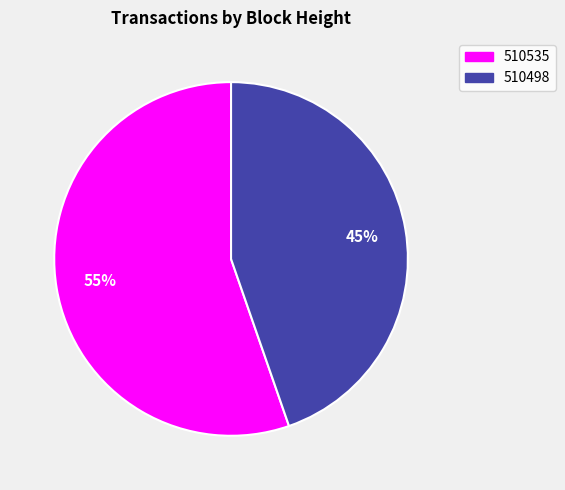

Count the number of slices in the pie.

2